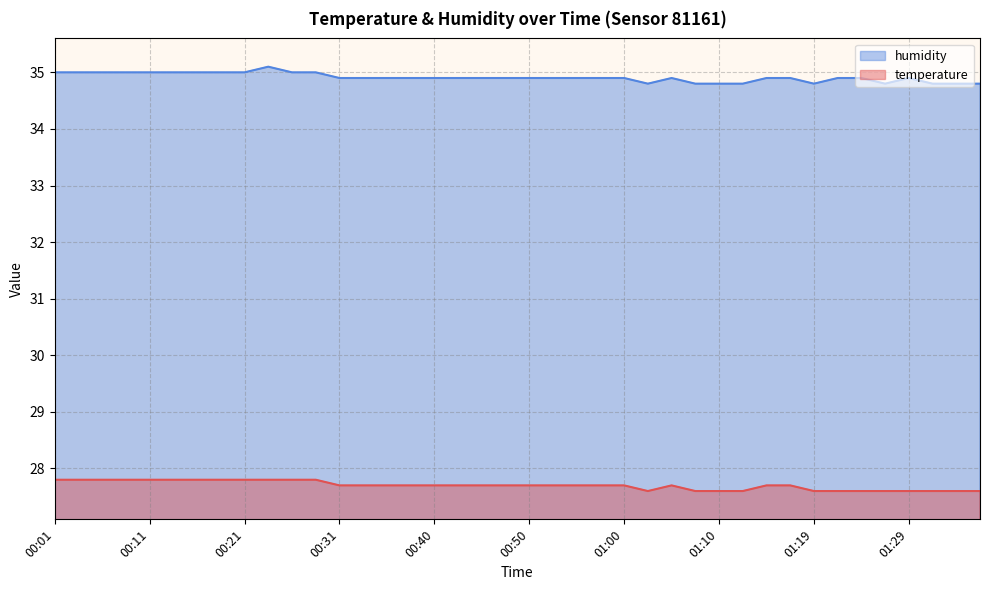

At which category does humidity reach its first local valley?

01:02